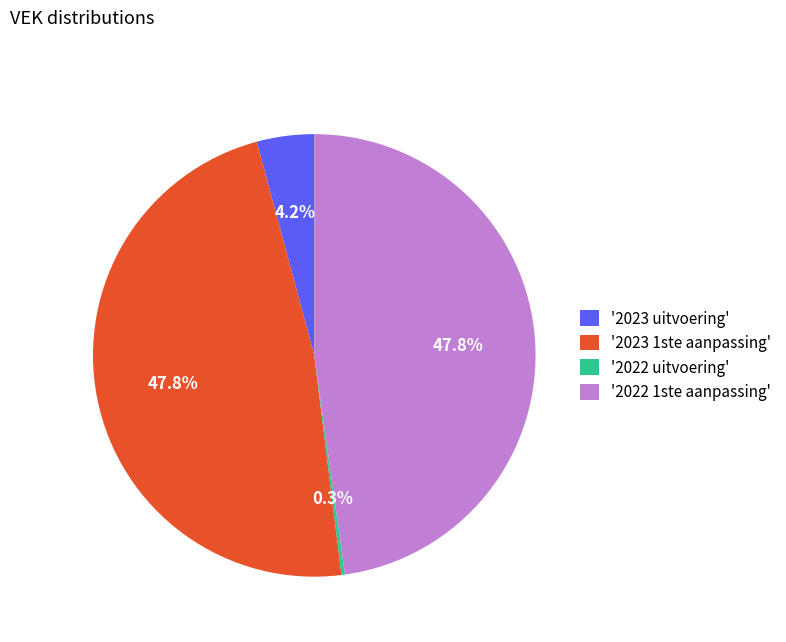

Approximately how many times larger is the value at '2023 1ste aanpassing' compared to '2023 uitvoering'?

11.4